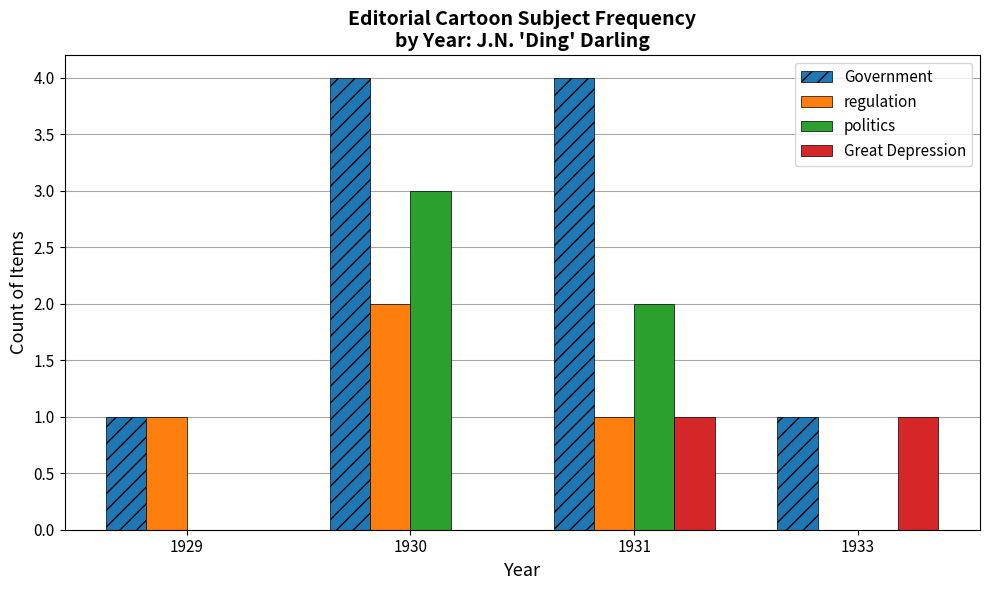

Which series changed the most between 1929 and 1931?

Government